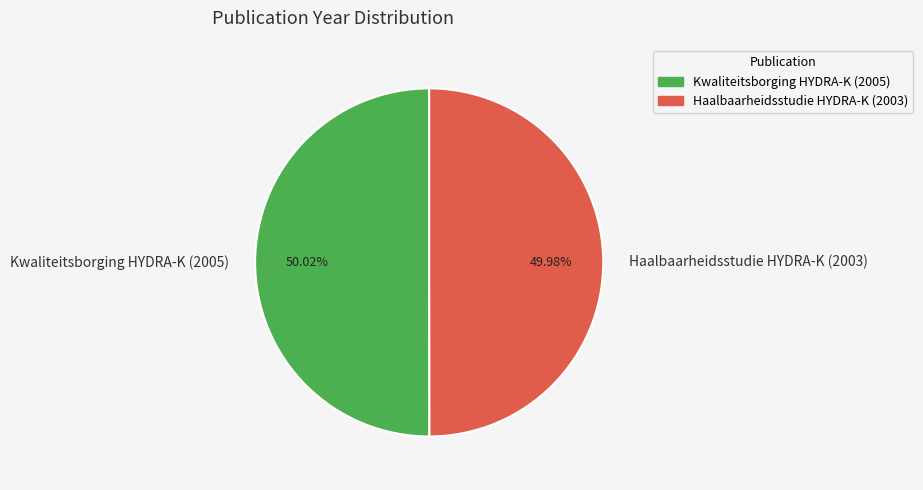

Approximately how many times larger is the value at Haalbaarheidsstudie HYDRA-K (2003) compared to Kwaliteitsborging HYDRA-K (2005)?

1.0